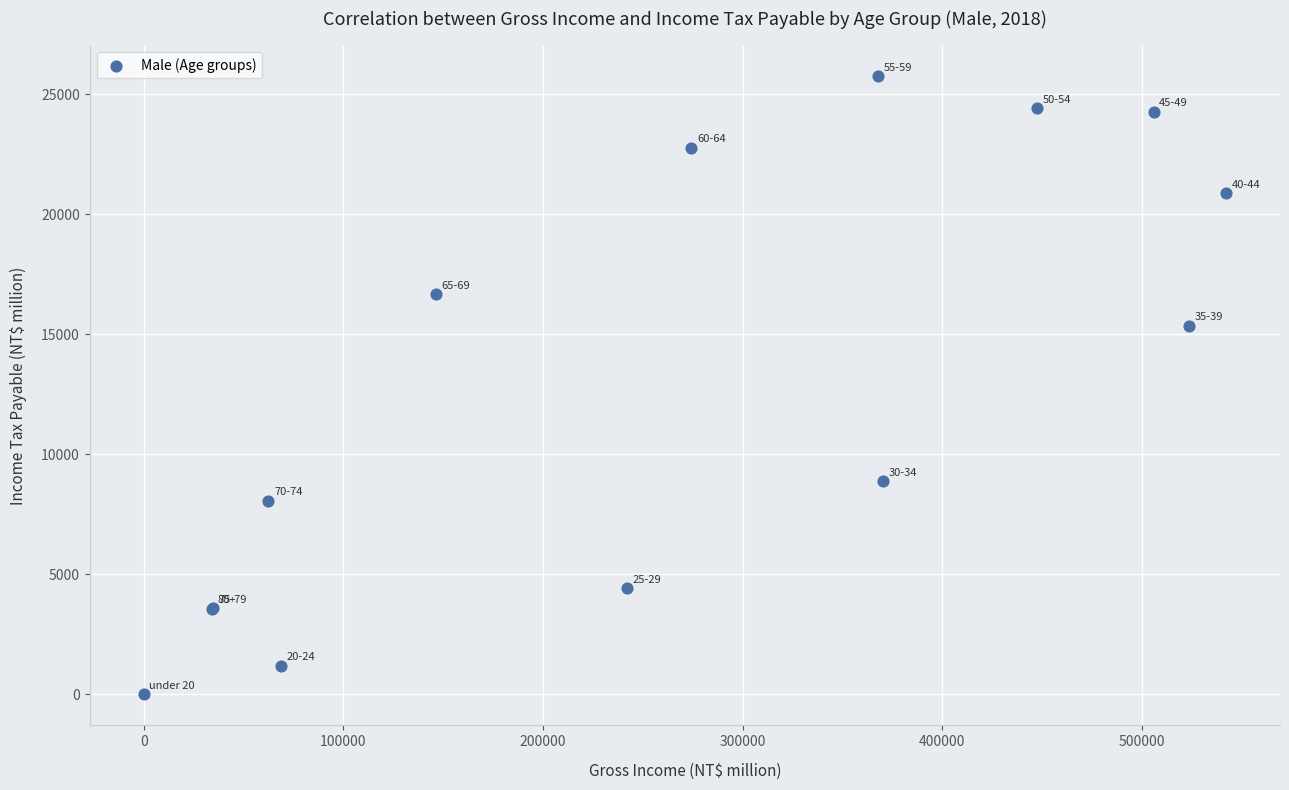

What Y value in the scatter plot is closest to 12874?

15368